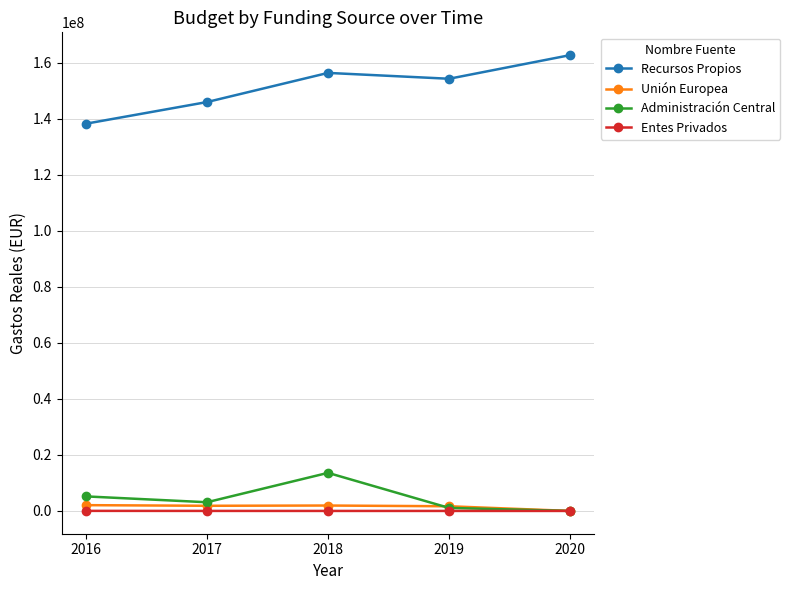

How many positive values does the Administración Central series have?

4